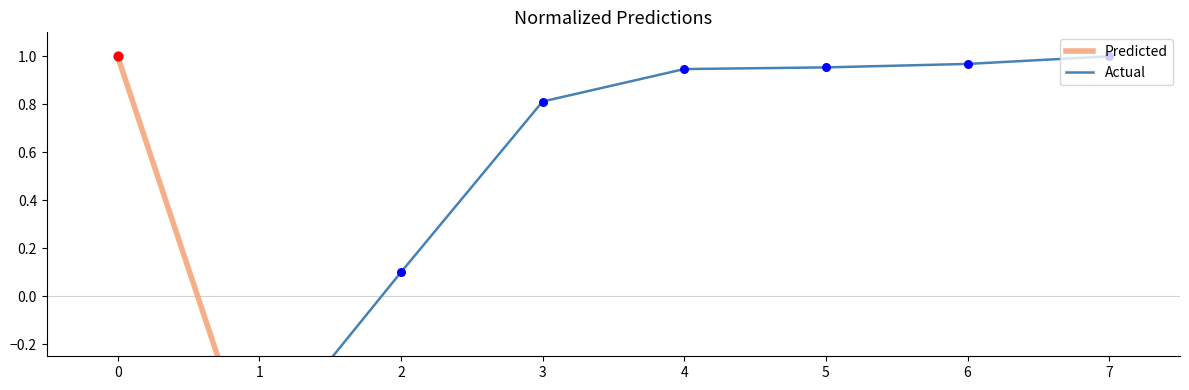

Is the value of Predicted at 0 greater than the value of Actual at 6?

Yes